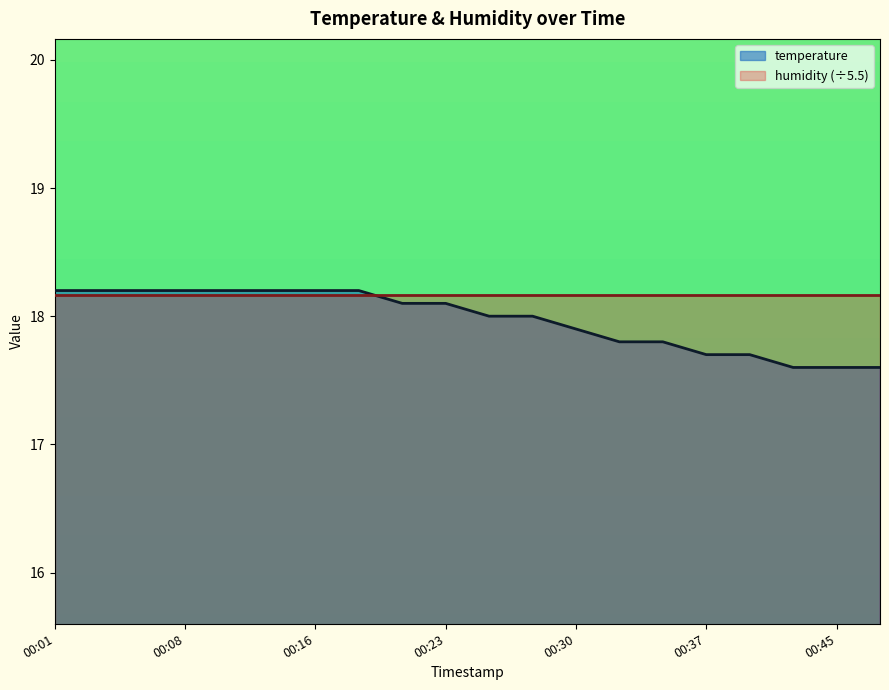

What is the difference between the second highest and second lowest values?

0.6